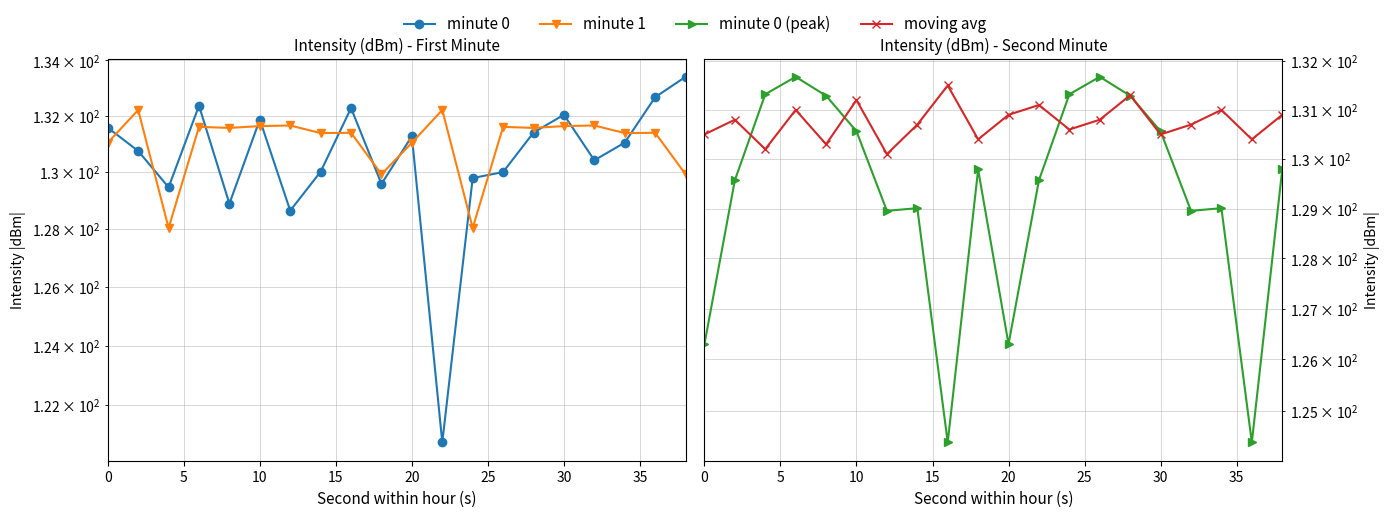

What is the sum of all minute 0 values?

2608.1